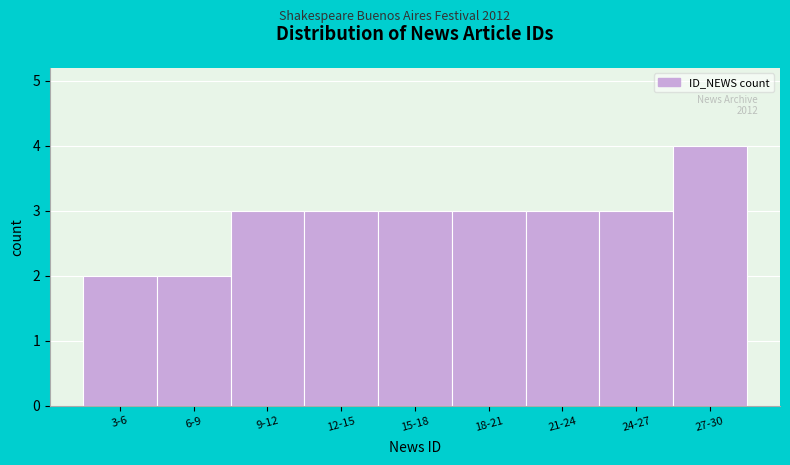

Reading right to left, extract all data points from this chart.

27-30=4	24-27=3	21-24=3	18-21=3	15-18=3	12-15=3	9-12=3	6-9=2	3-6=2